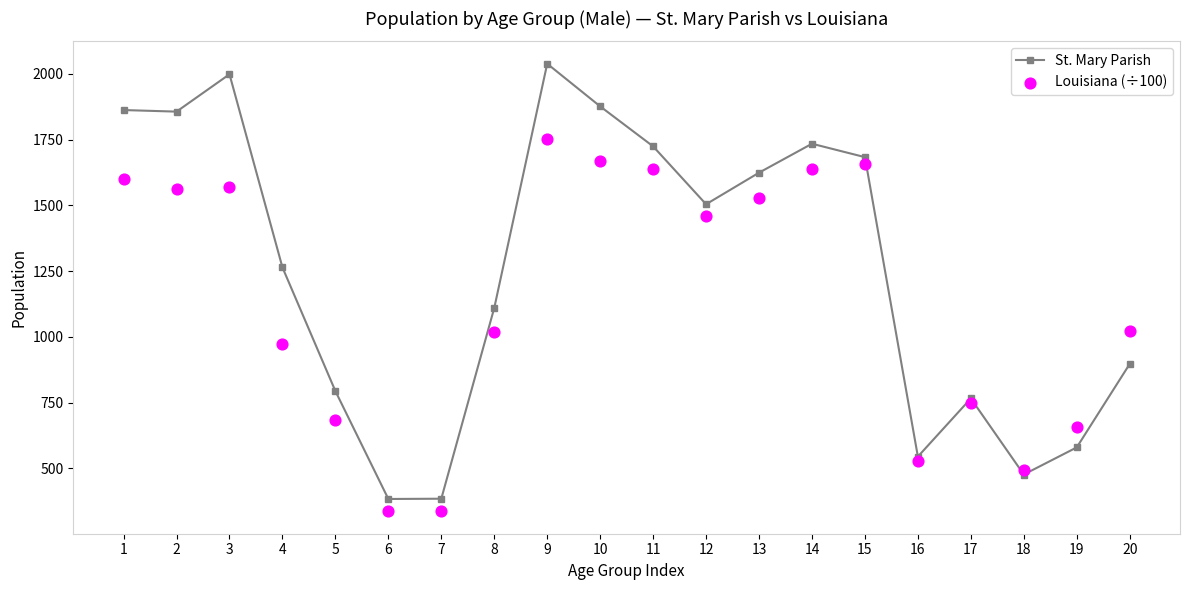

Which series has the widest spread of Y values?

St. Mary Parish